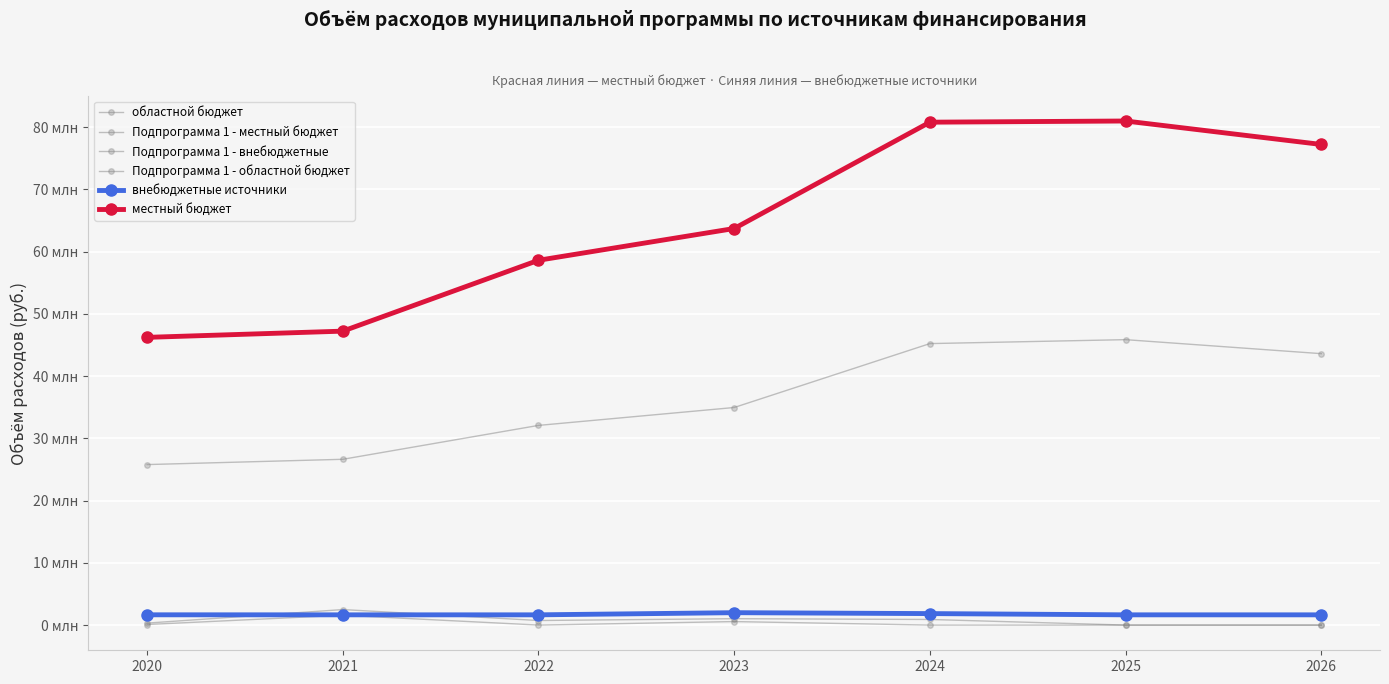

What value does the местный бюджет series have at 2021?

47229600.0